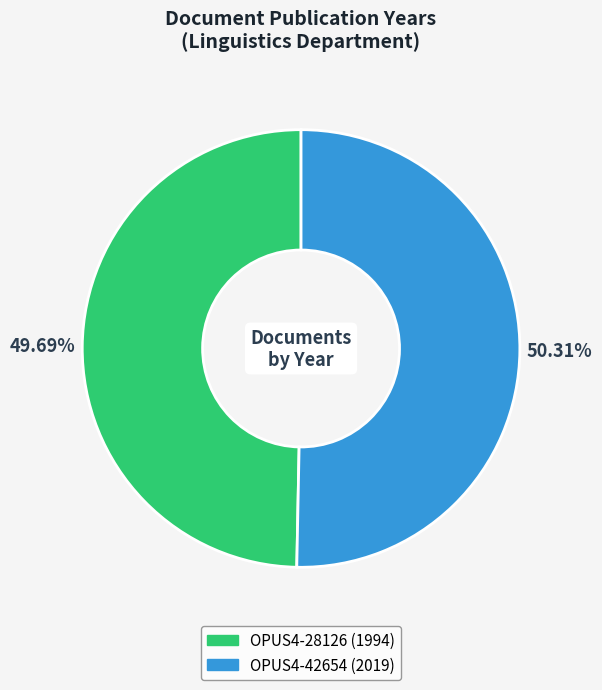

Which category has the smallest portion of the pie?

OPUS4-28126